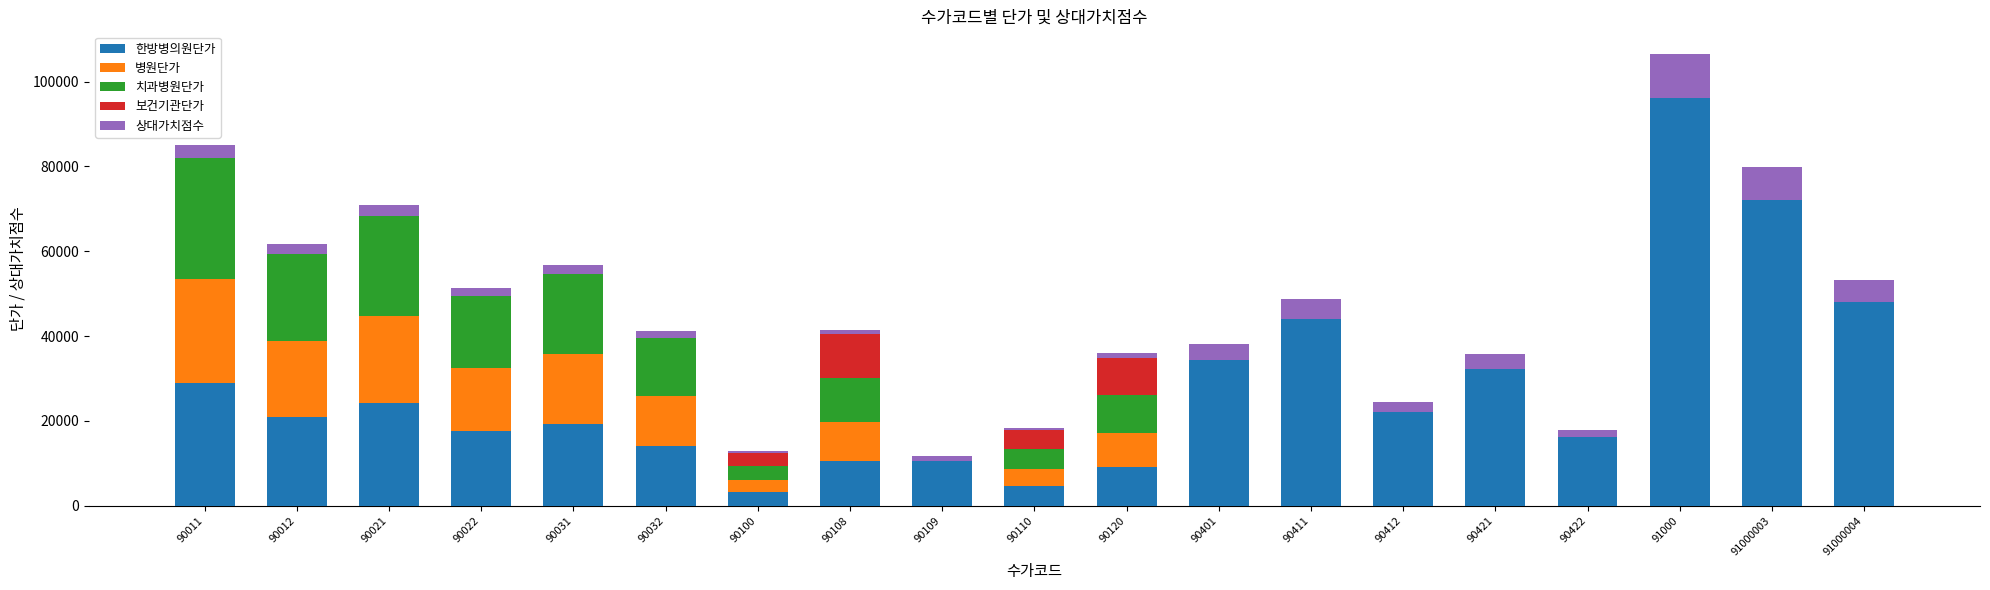

What is the total value across all series at 90011?

85081.6